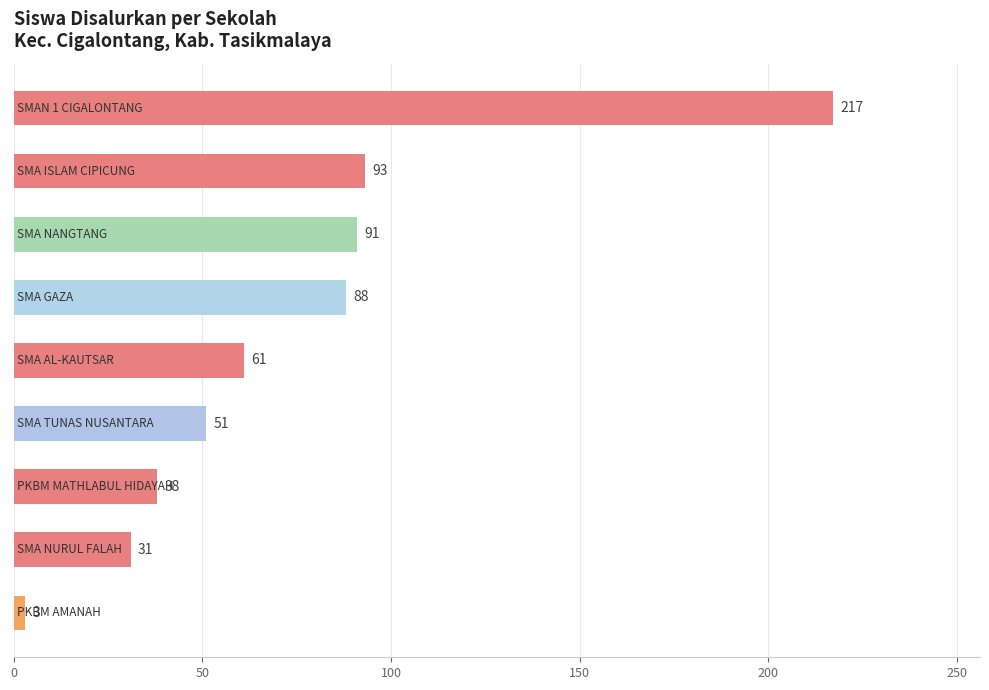

Count the number of data series in this chart.

1